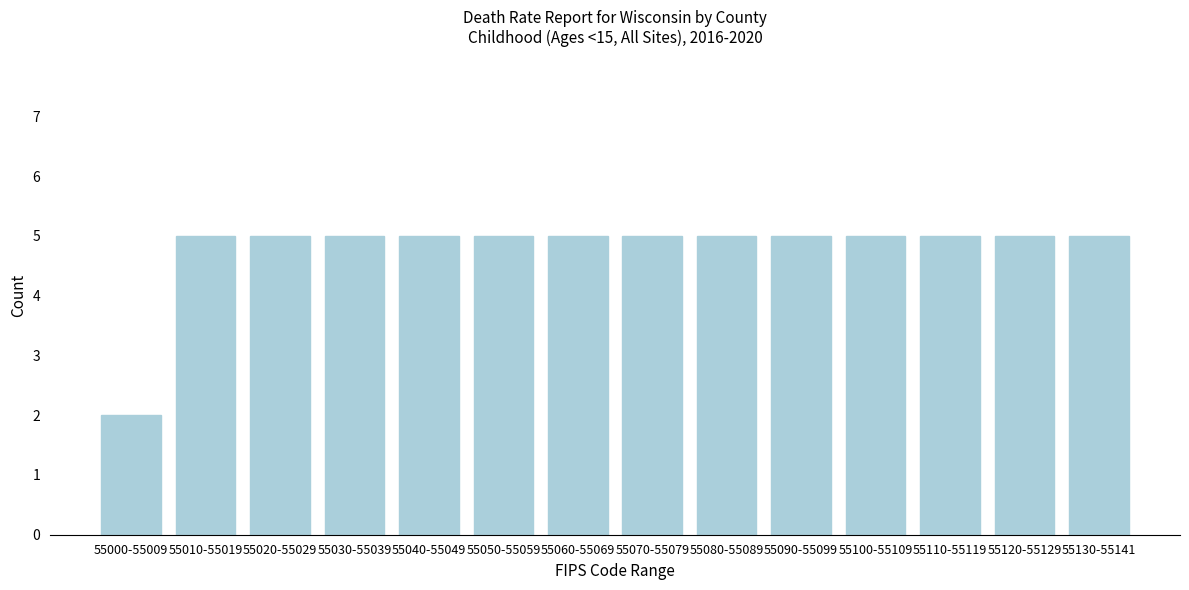

Reading left to right, transcribe all the data shown in this chart.

55000-55009=2	55010-55019=5	55020-55029=5	55030-55039=5	55040-55049=5	55050-55059=5	55060-55069=5	55070-55079=5	55080-55089=5	55090-55099=5	55100-55109=5	55110-55119=5	55120-55129=5	55130-55141=5